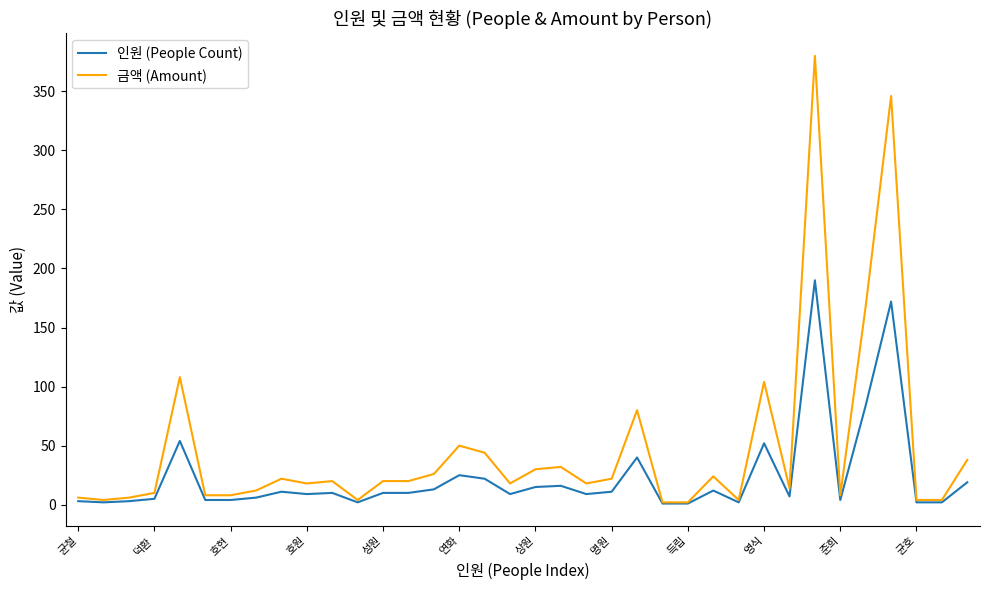

What are all the series names shown in the legend?

인원 (People Count), 금액 (Amount)